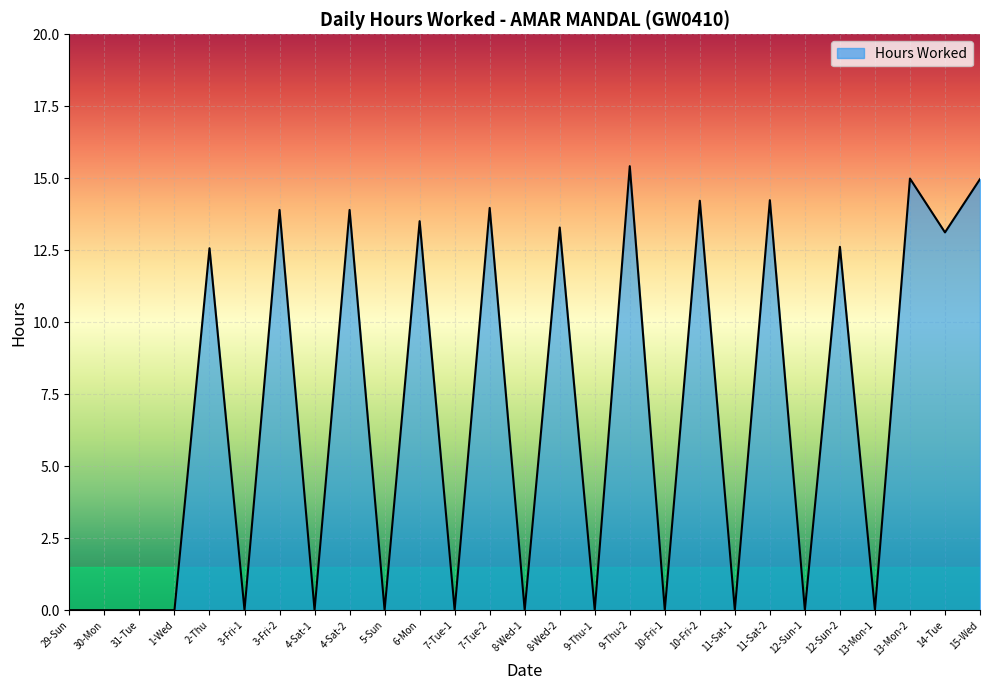

What is the ratio of the value at 14-Tue to the value at 15-Wed?

0.9